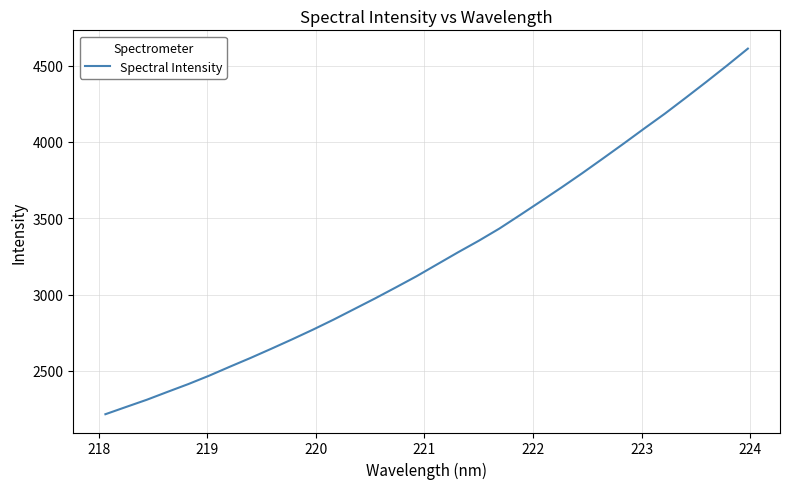

What is the average value?

3250.2